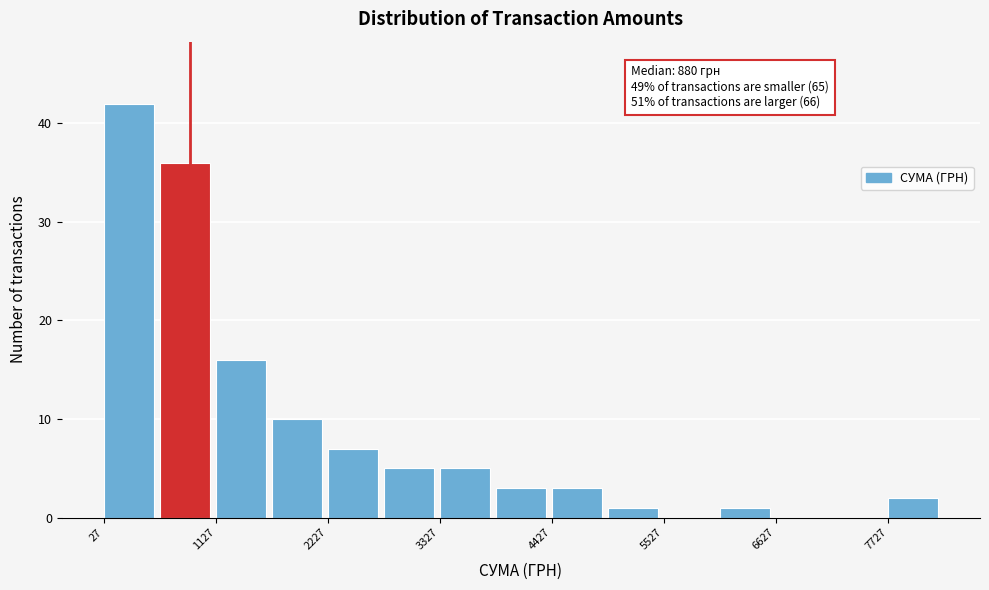

Read against the x-axis, roughly where is the centre of the tallest bar?

200